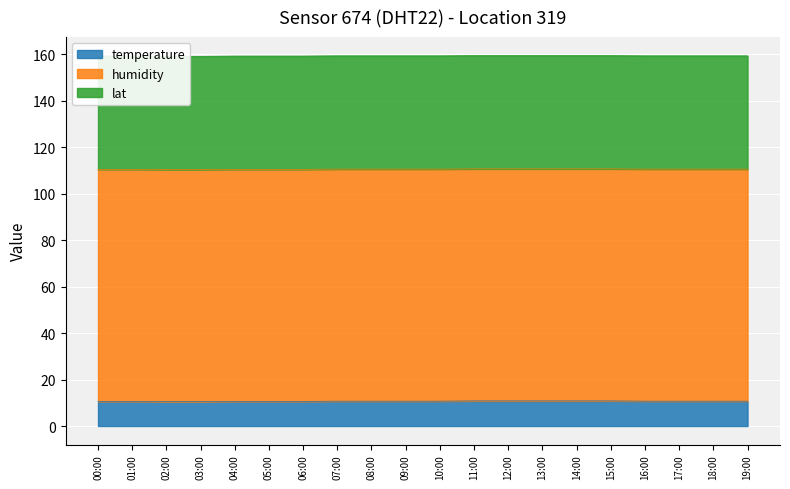

At how many categories does at least one series exceed 81?

20